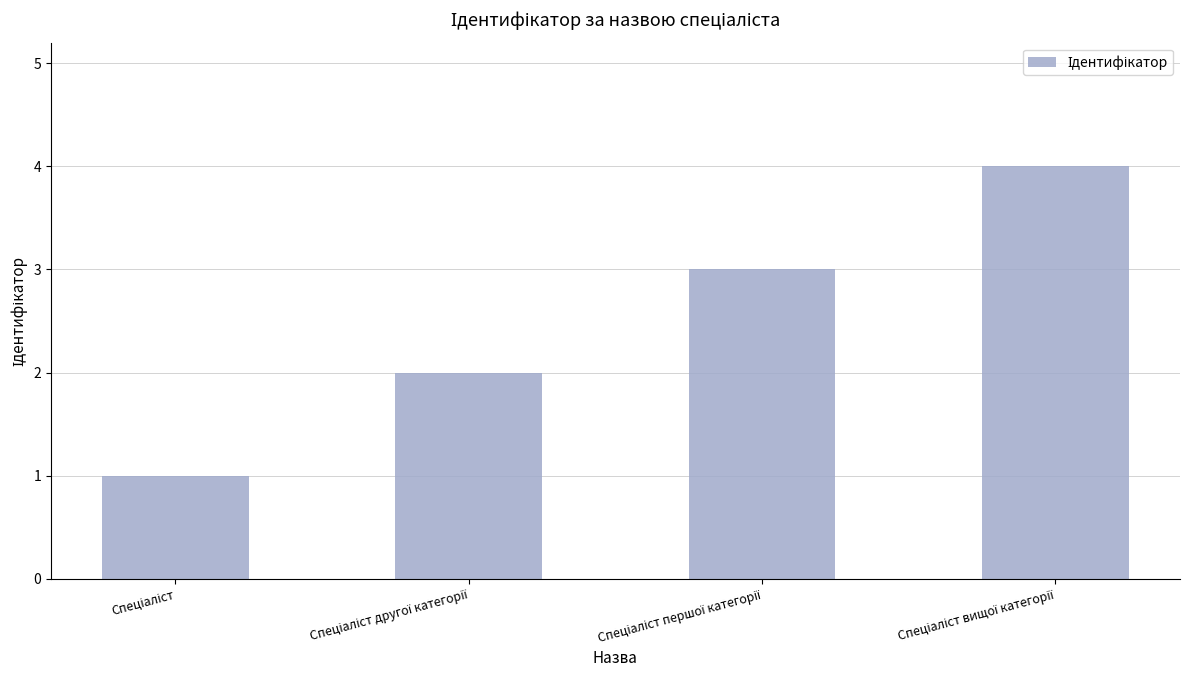

What is the greatest value displayed?

4